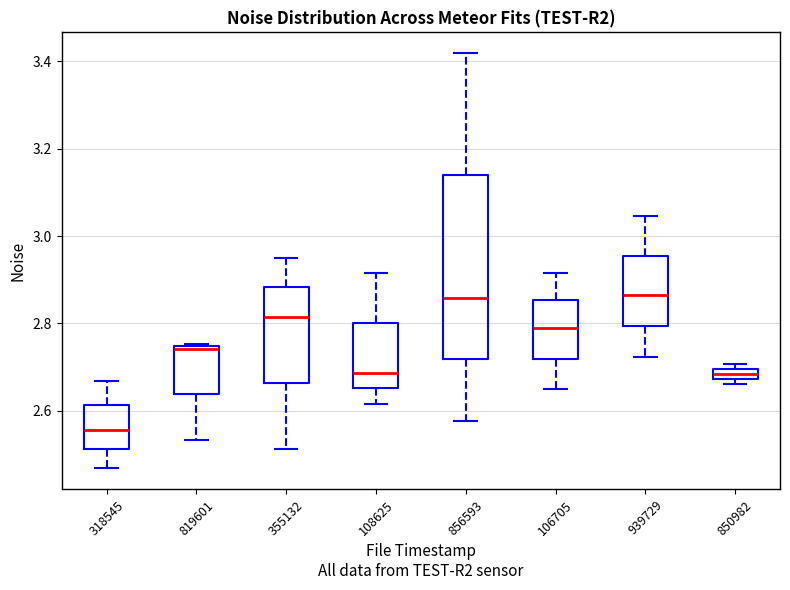

Which box's median line is the lowest?

318545